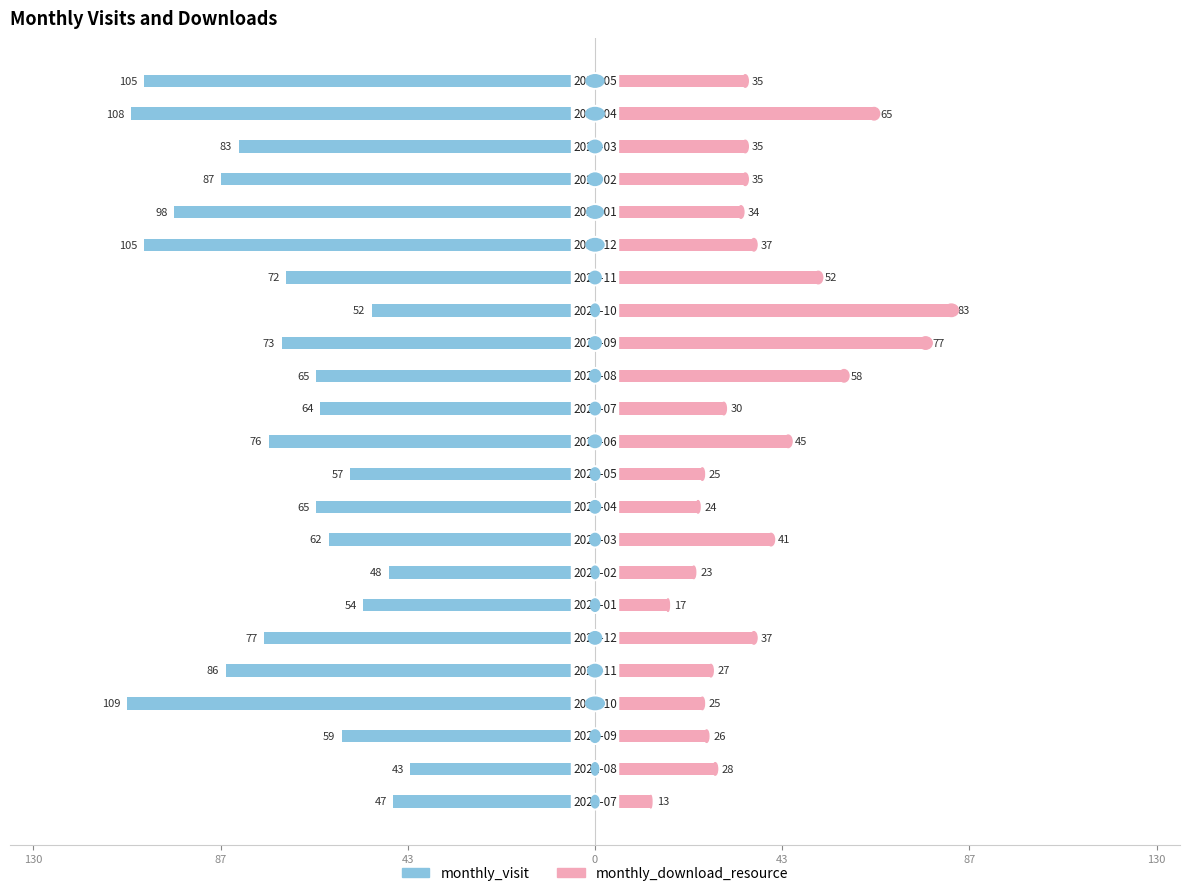

Reading right to left, list all the values displayed in this chart.

monthly_visit: -105	-108	-83	-87	-98	-105	-72	-52	-73	-65	-64	-76	-57	-65	-62	-48	-54	-77	-86	-109	-59	-43	-47
monthly_download_resource: 35	65	35	35	34	37	52	83	77	58	30	45	25	24	41	23	17	37	27	25	26	28	13